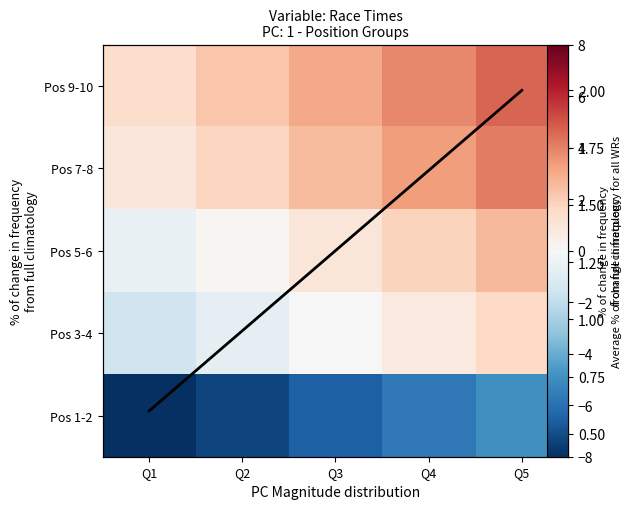

Which series has the largest range (max minus min)?

Pos 1-2